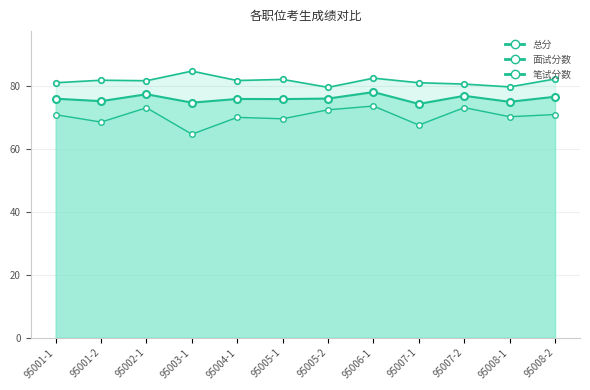

Which has a higher value, 95005-2 or 95006-1?

95006-1